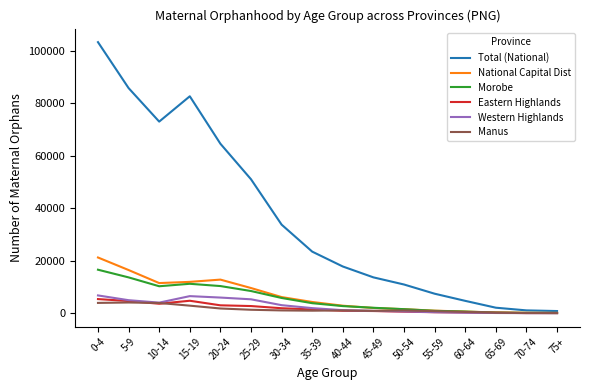

Which series has the widest spread of values?

Total (National)